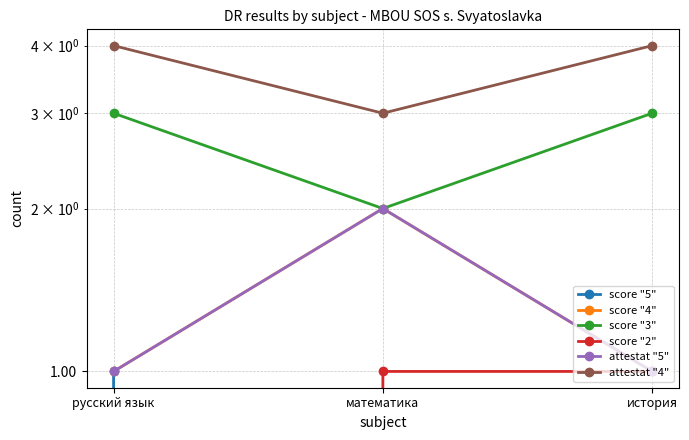

What is the sum of all attestat "4" values?

11